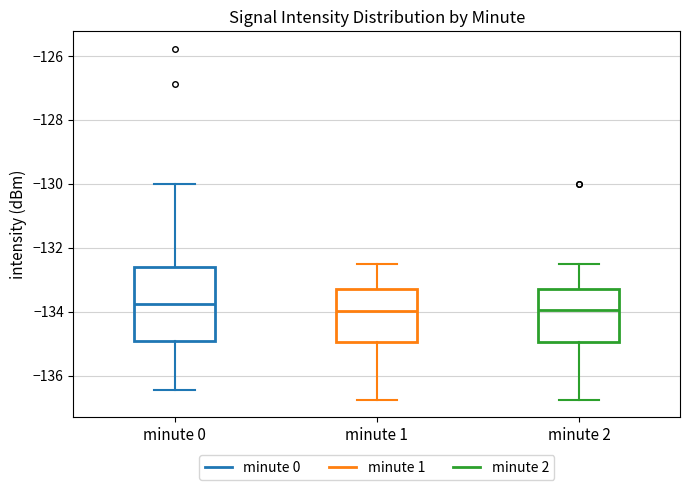

Reading left to right, transcribe this box plot: for each box, give where its median line is, the range the box spans, and where its two whiskers end, as read against the y-axis. The values are not printed on the chart, so give them approximately, as read against the axis.

minute 0: median -133.8, box -135.0 to -132.6, whiskers -136.4 to -130.0
minute 1: median -134.0, box -135.0 to -133.2, whiskers -136.8 to -132.6
minute 2: median -134.0, box -135.0 to -133.2, whiskers -136.8 to -132.6